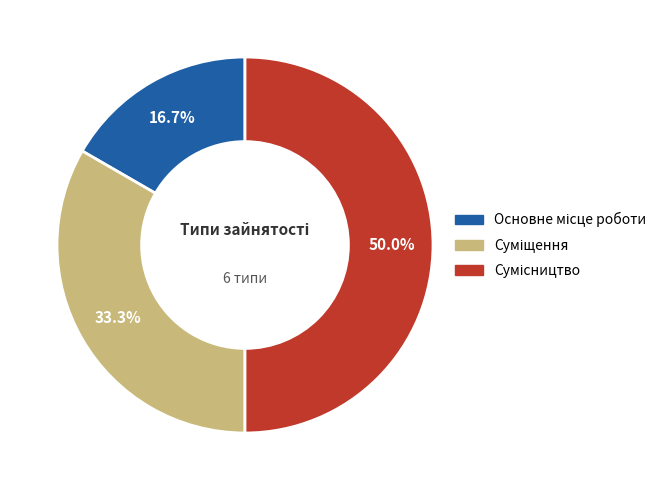

To the nearest percent, what is the average slice percentage?

33%